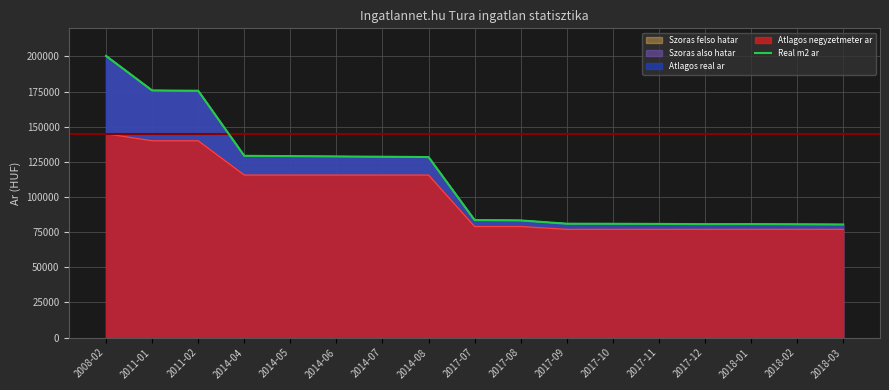

Does the chart have visible grid lines?

Yes